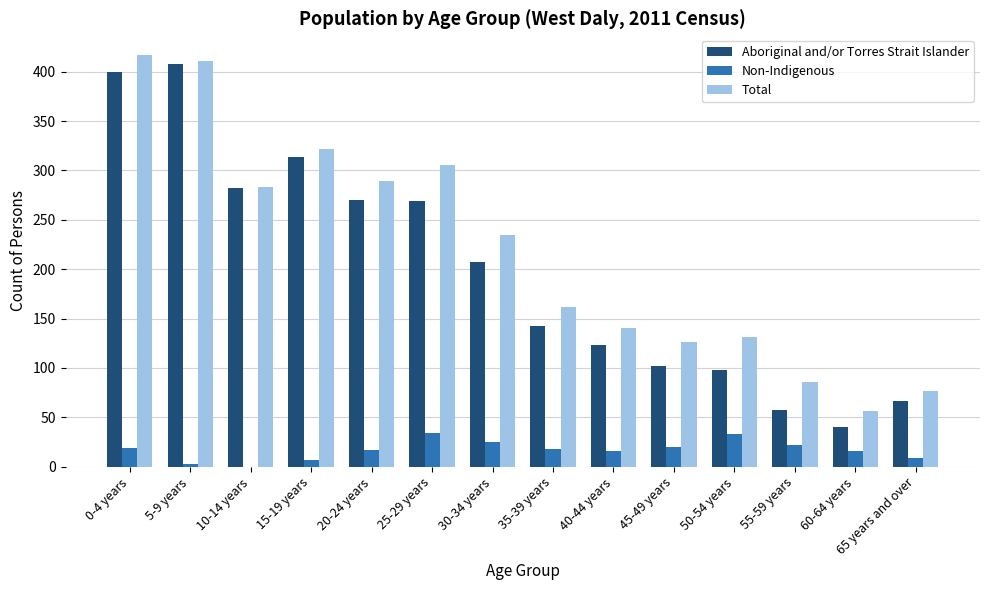

The Total series shows 289 at 20-24 years. True or false?

True